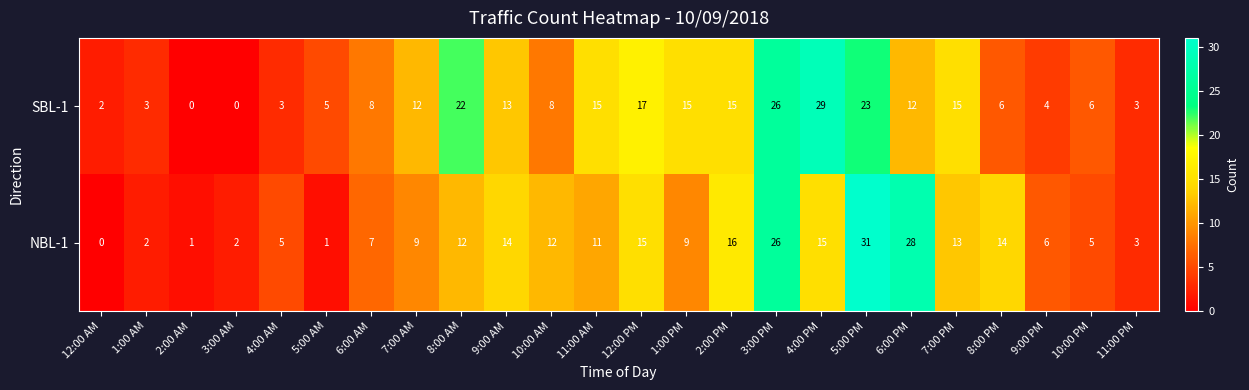

What is the approximate value of SBL-1 at 4:00 AM?

3